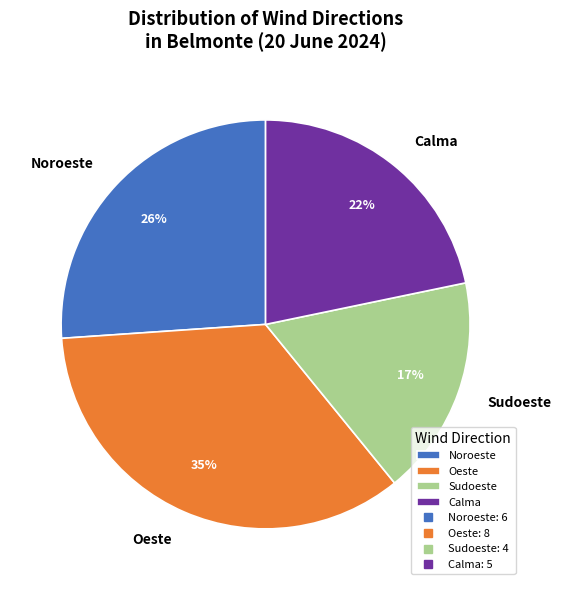

Do Sudoeste and Calma together represent more than half of the pie?

No